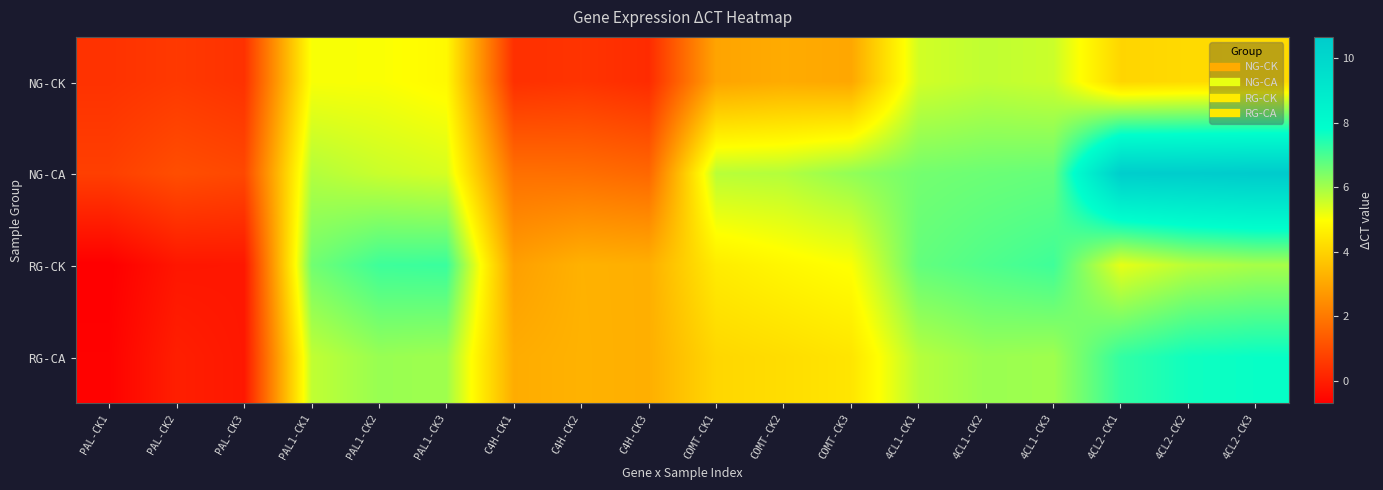

Which label corresponds to the smallest value in the chart?

PAL-CK1